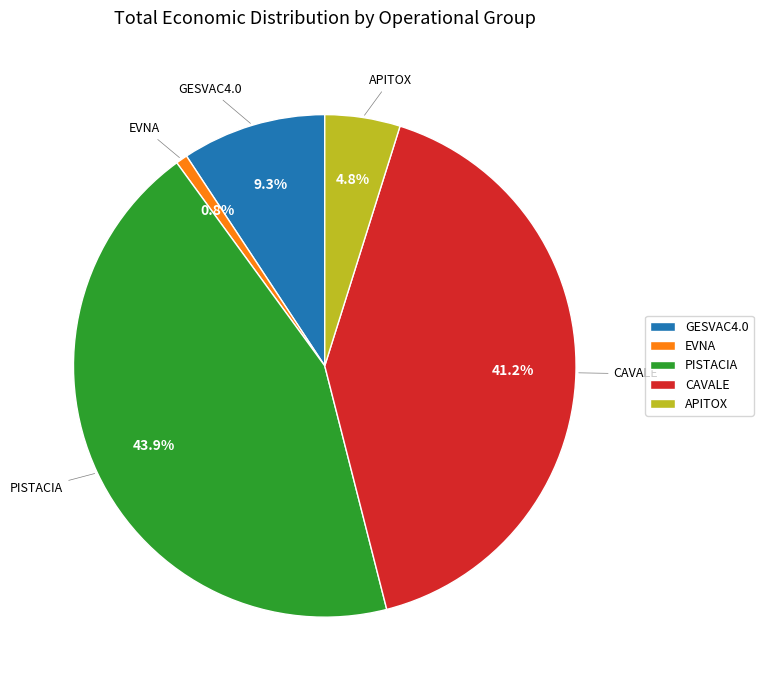

What is the smallest slice in the pie chart?

EVNA